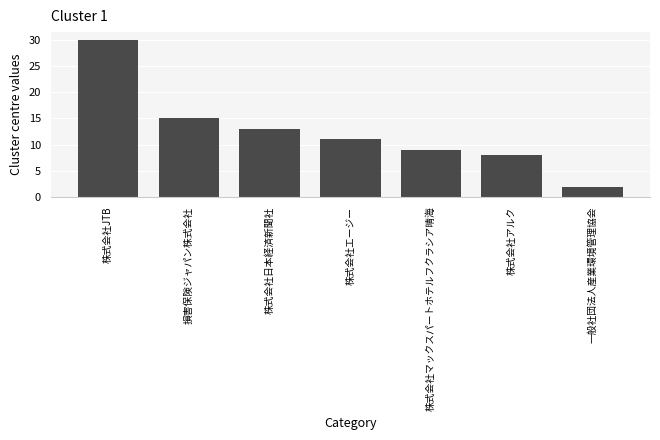

What is the label of the 3rd bar from the right?

株式会社マックスパートホテルフクラシア晴海